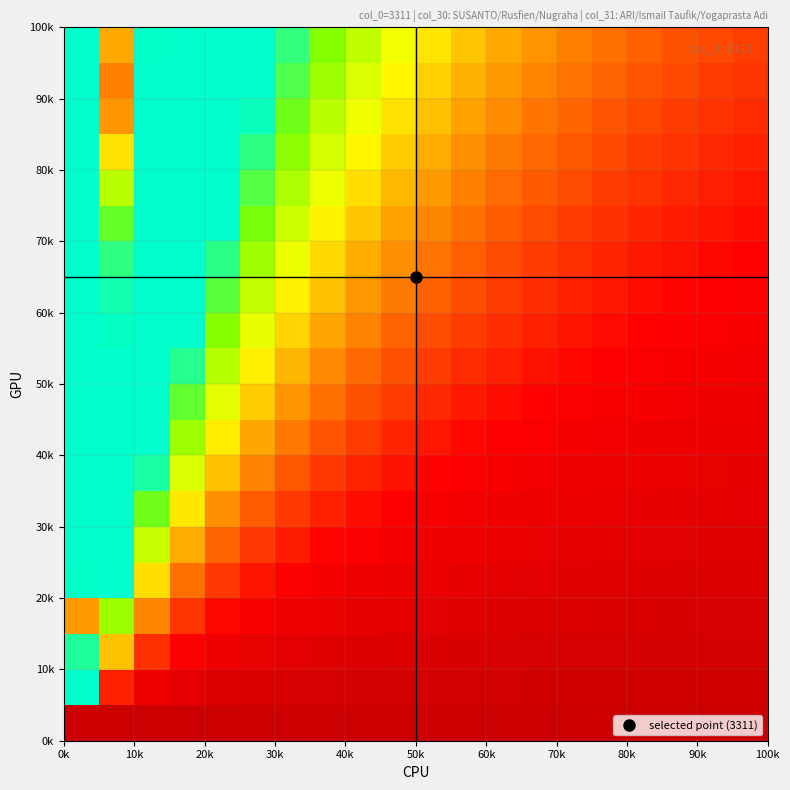

Count the number of categories in the chart.

20